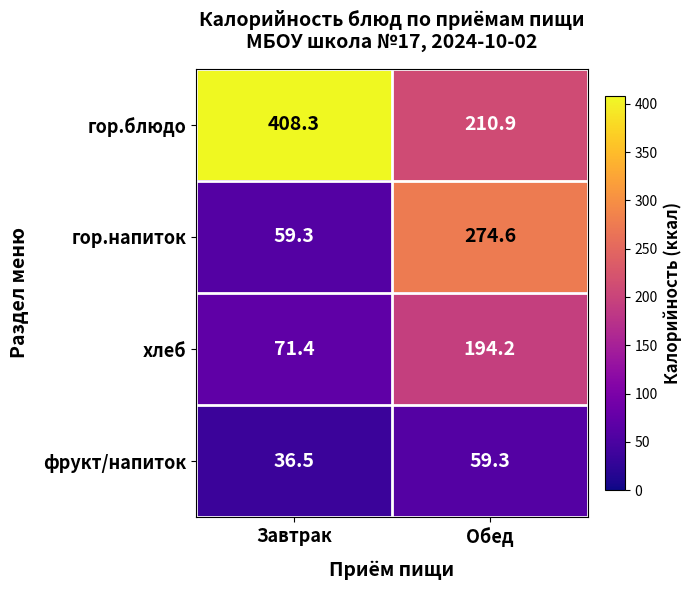

Between Завтрак and Обед, which series saw the biggest shift?

гор.напиток